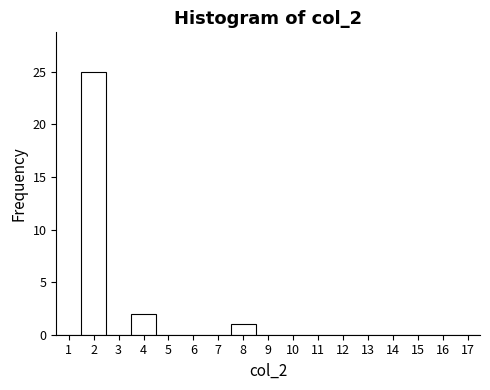

Which range on the x-axis has the tallest bar?

1.5 to 2.5